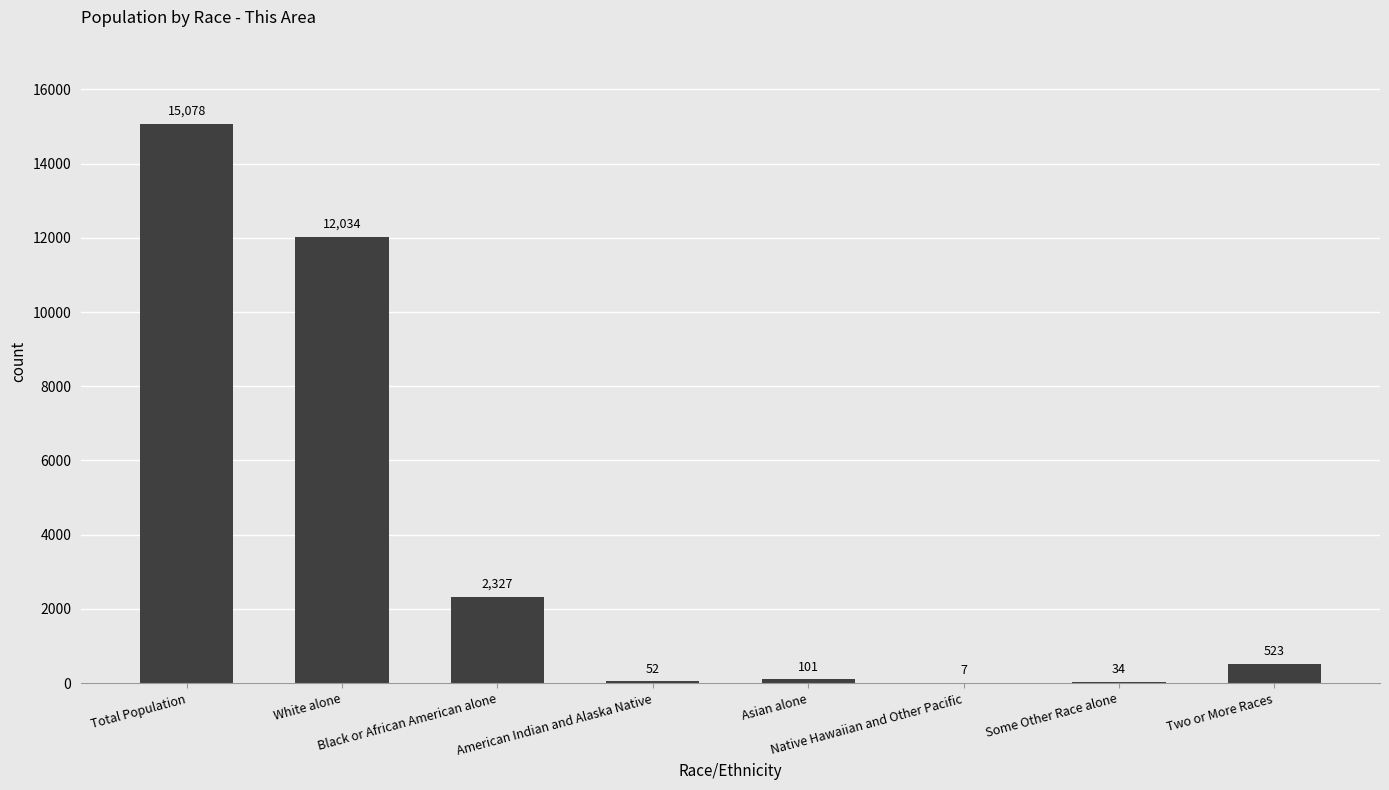

Reading left to right, list all the values displayed in this chart.

15078	12034	2327	52	101	7	34	523